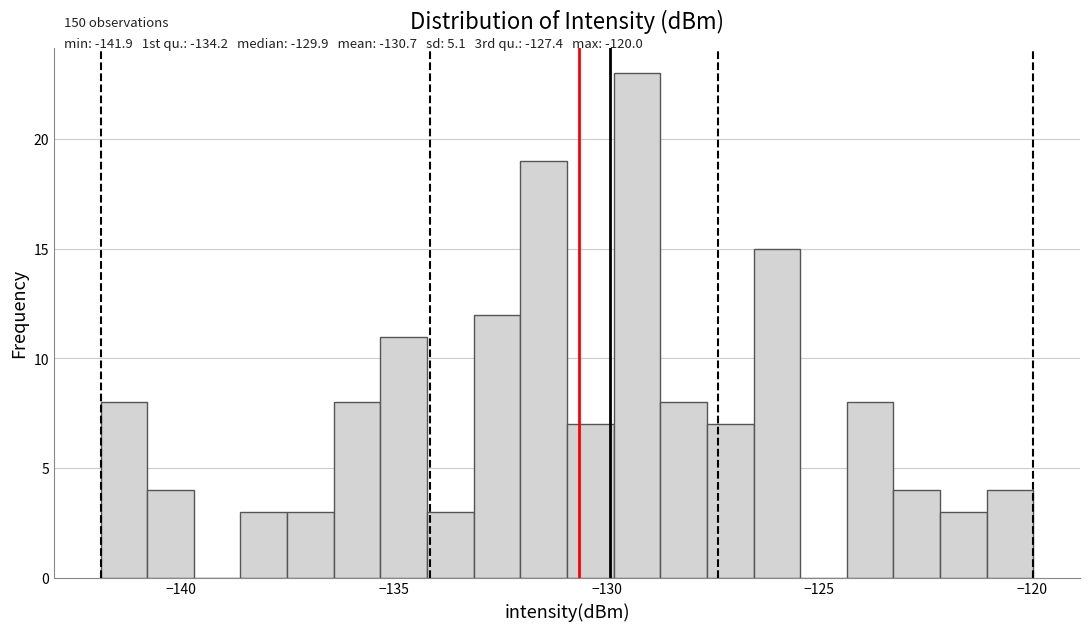

Around what value on the x-axis is the tallest bar? Give the approximate position of its centre, as read against the axis.

-129.5